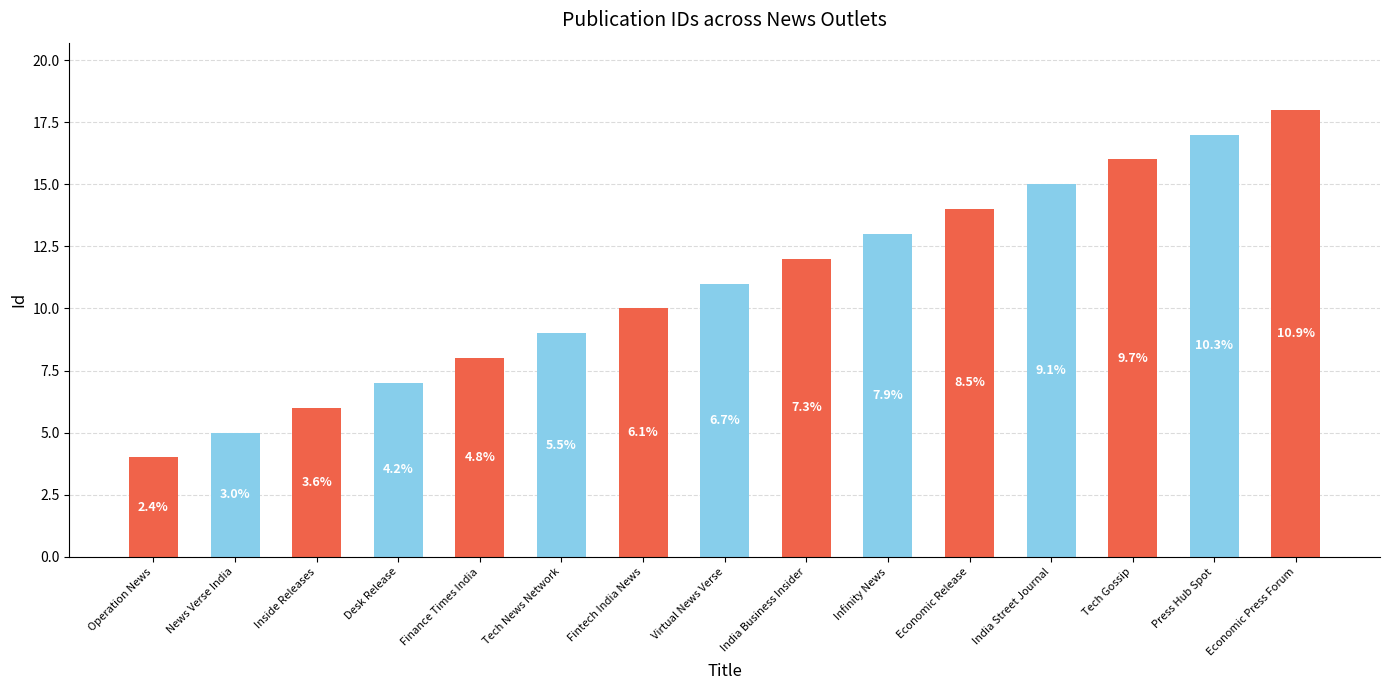

How many bars are there in total?

15